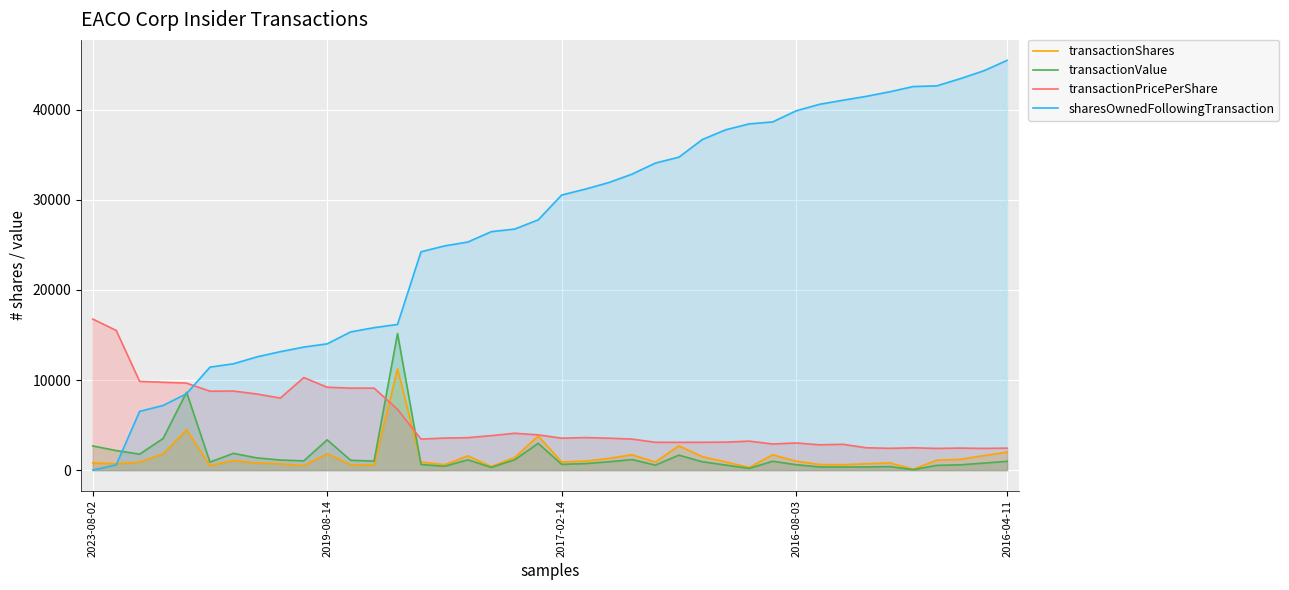

Which label corresponds to the smallest value in the chart?

2023-08-02